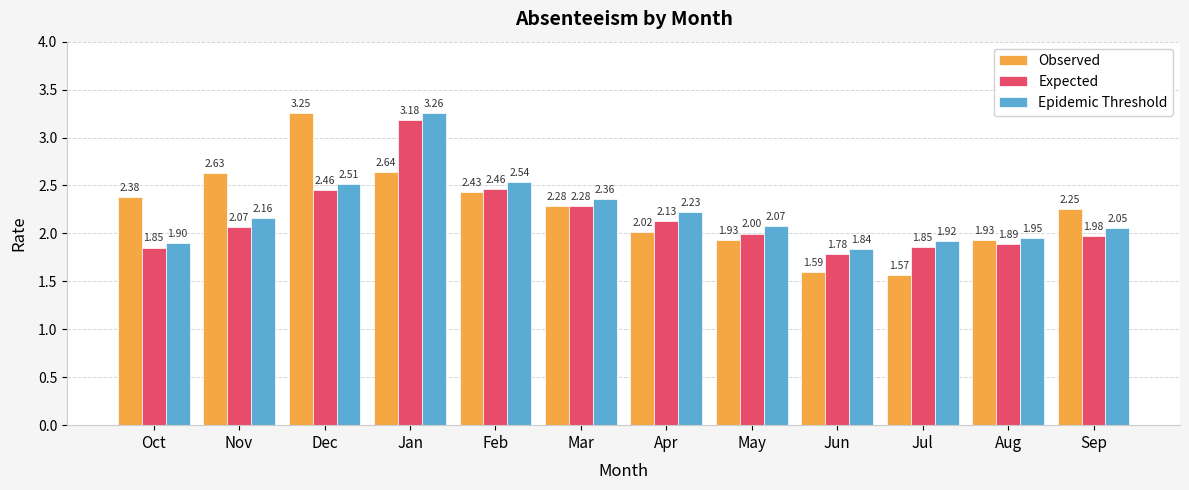

How many data points in Expected are above 2?

6